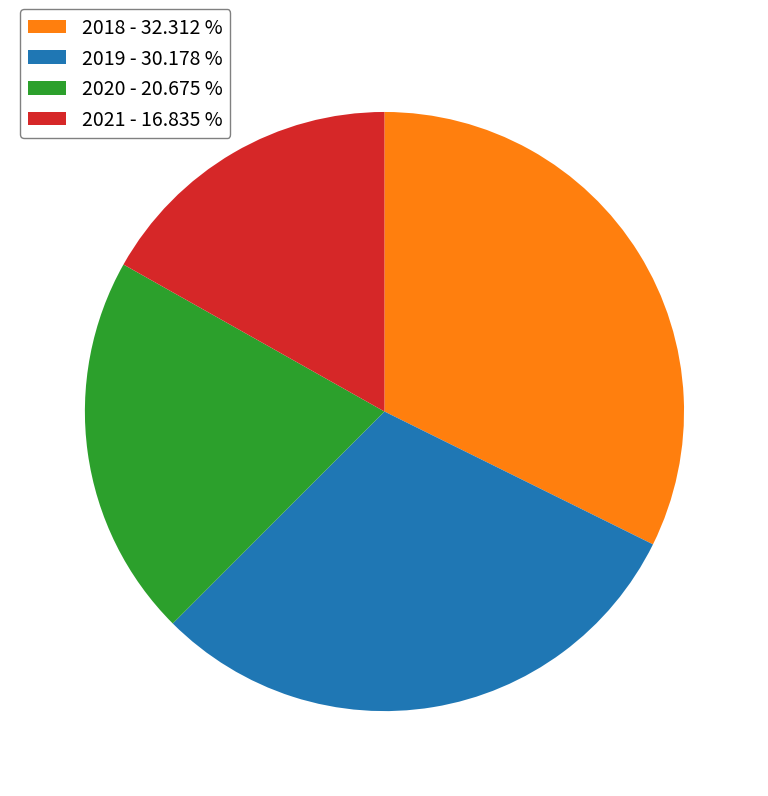

Which has a higher value, 2018 - 32.312 % or 2019 - 30.178 %?

2018 - 32.312 %